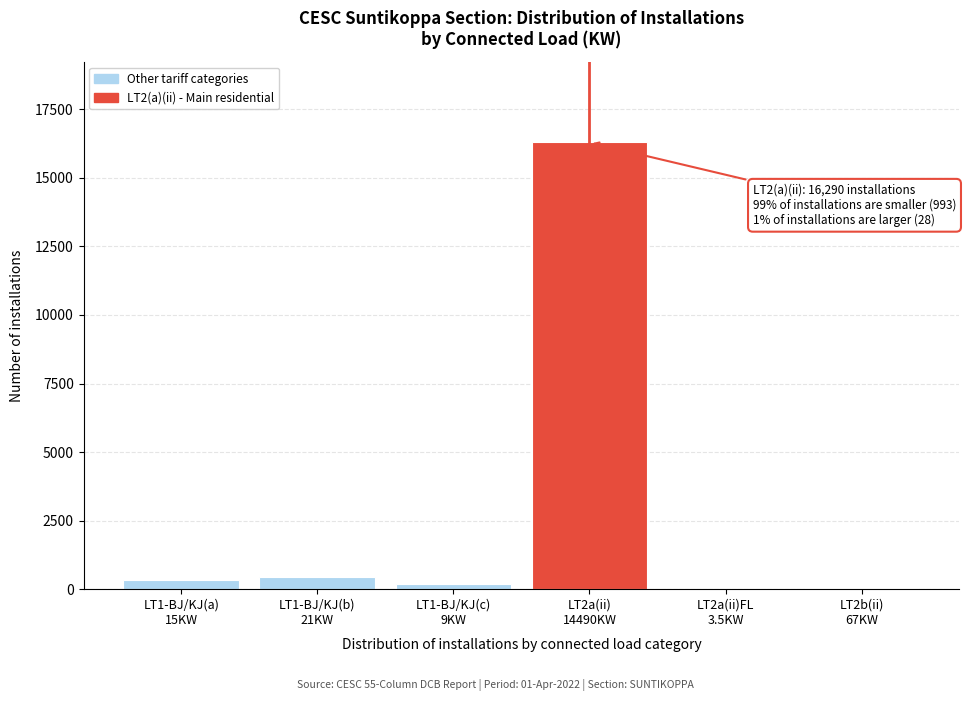

What is the sum of all values?

17307